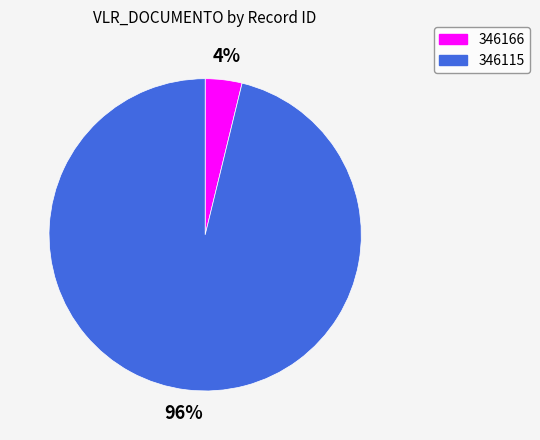

To the nearest percent, what percentage of the pie is 346115?

96%